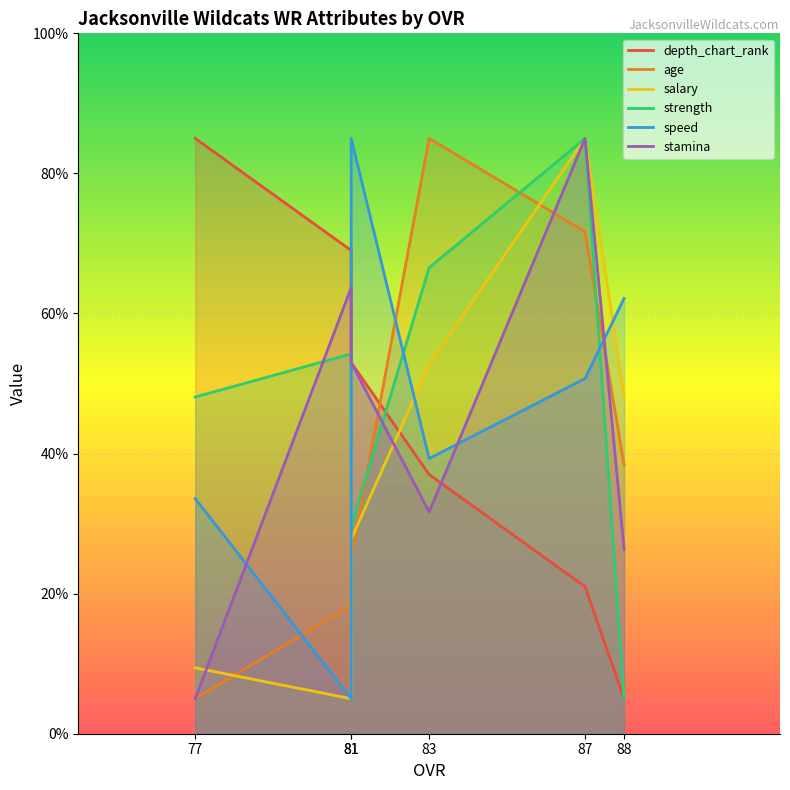

Which series has the largest total across all categories?

strength